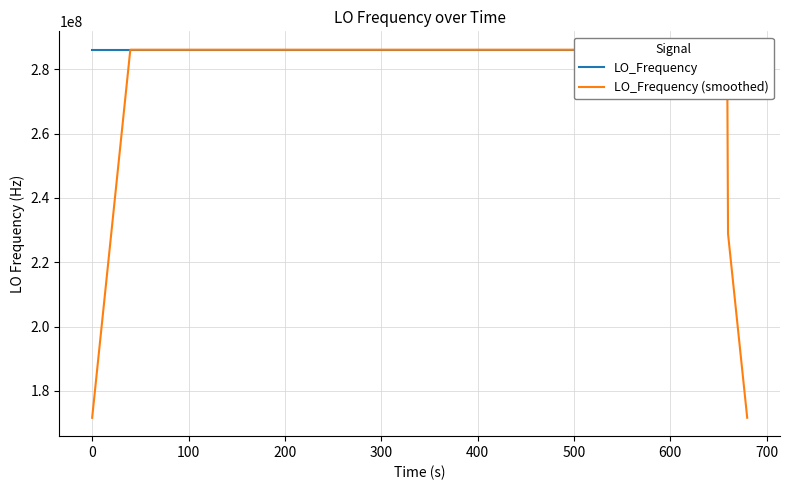

Rank the series by their average value, from lowest to highest.

LO_Frequency (smoothed), LO_Frequency